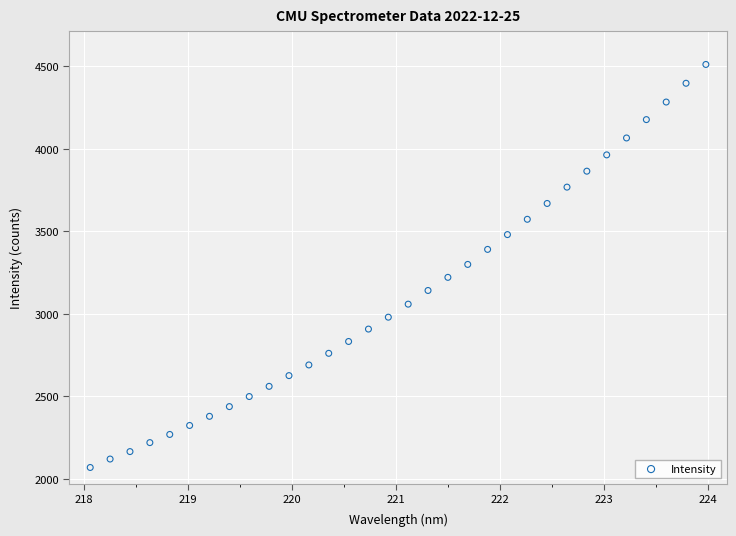

What is the range of Y values (max minus min)?

2442.6